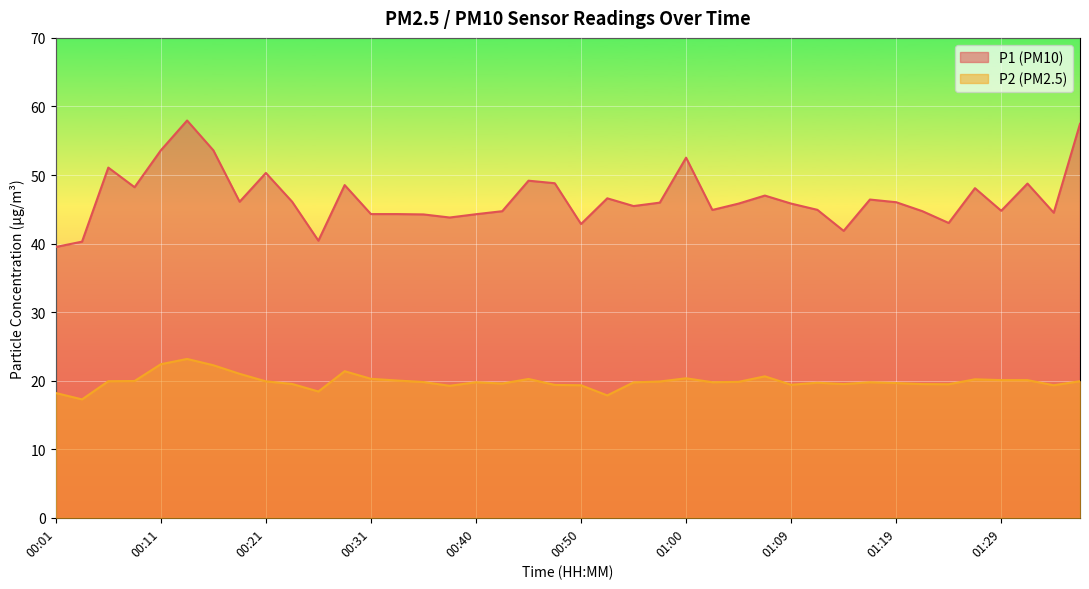

True or false: P2 has a value of 20.3 at 00:31.

True